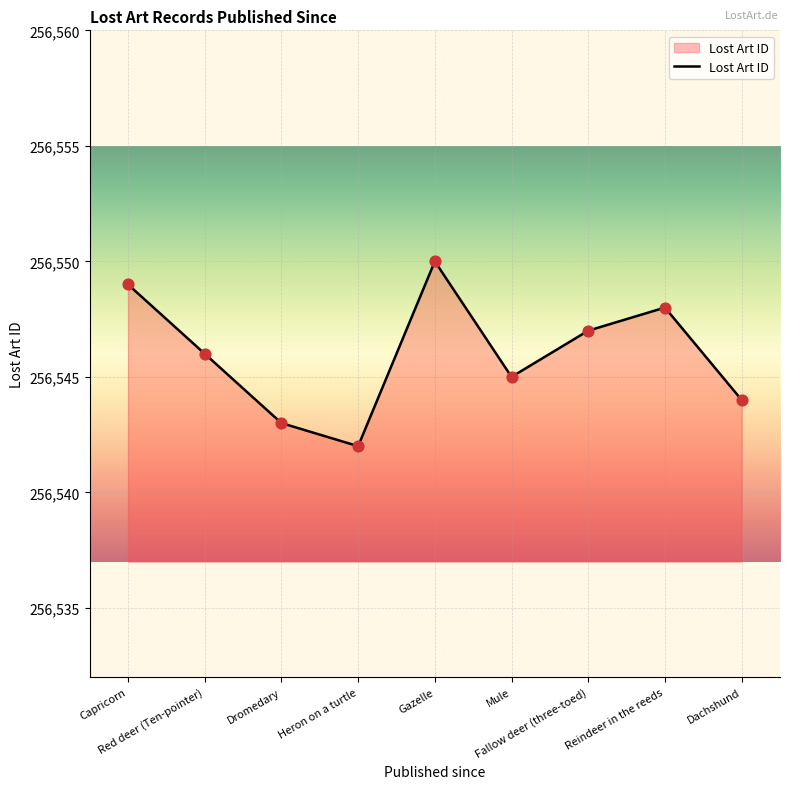

Which has a higher value, Capricorn or Red deer (Ten-pointer)?

Capricorn